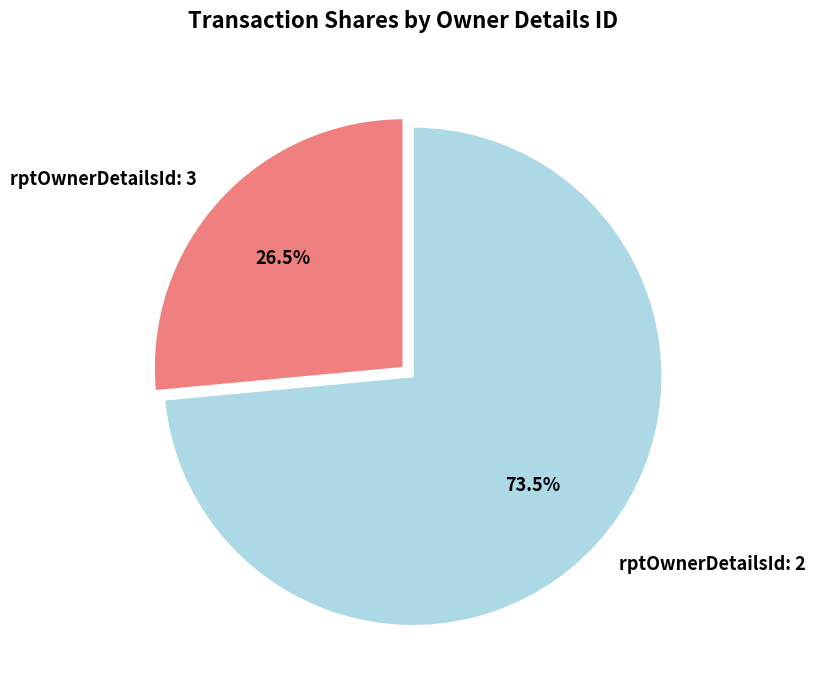

What is the smallest slice in the pie chart?

rptOwnerDetailsId: 3